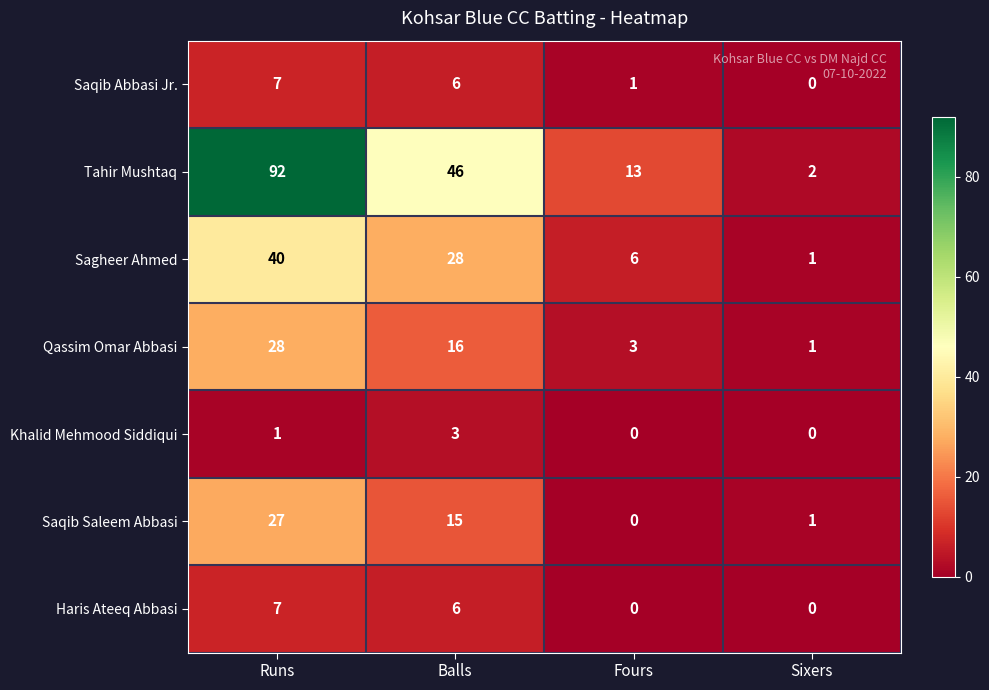

Which series has the largest total across all categories?

Tahir Mushtaq